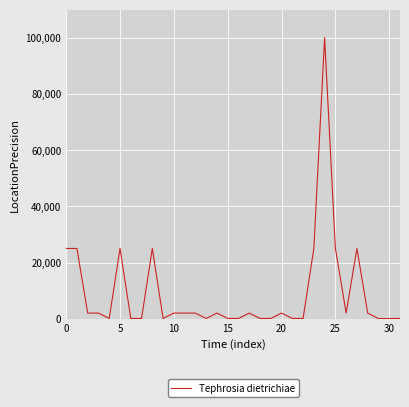

What is the maximum value shown in the chart?

100000